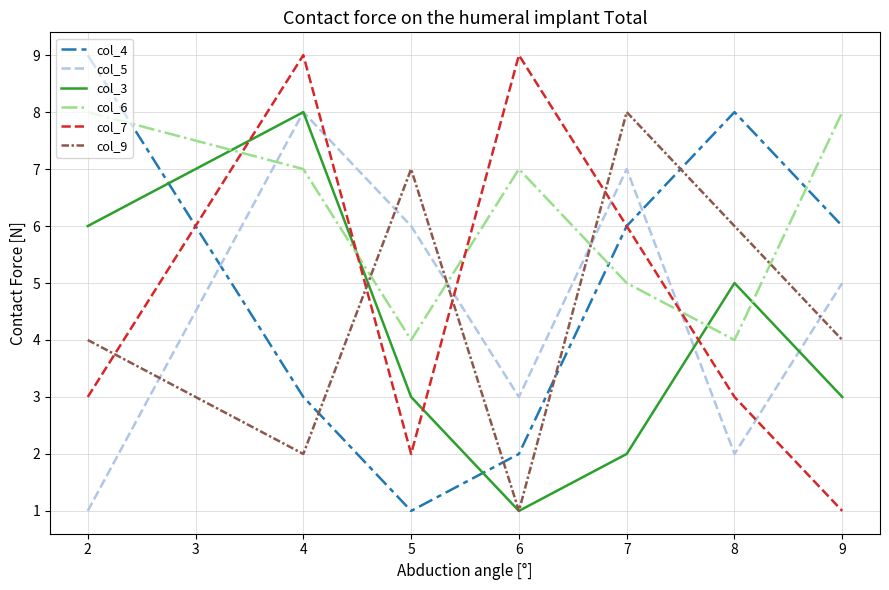

What is the spread (max minus min) of values at 2?

8